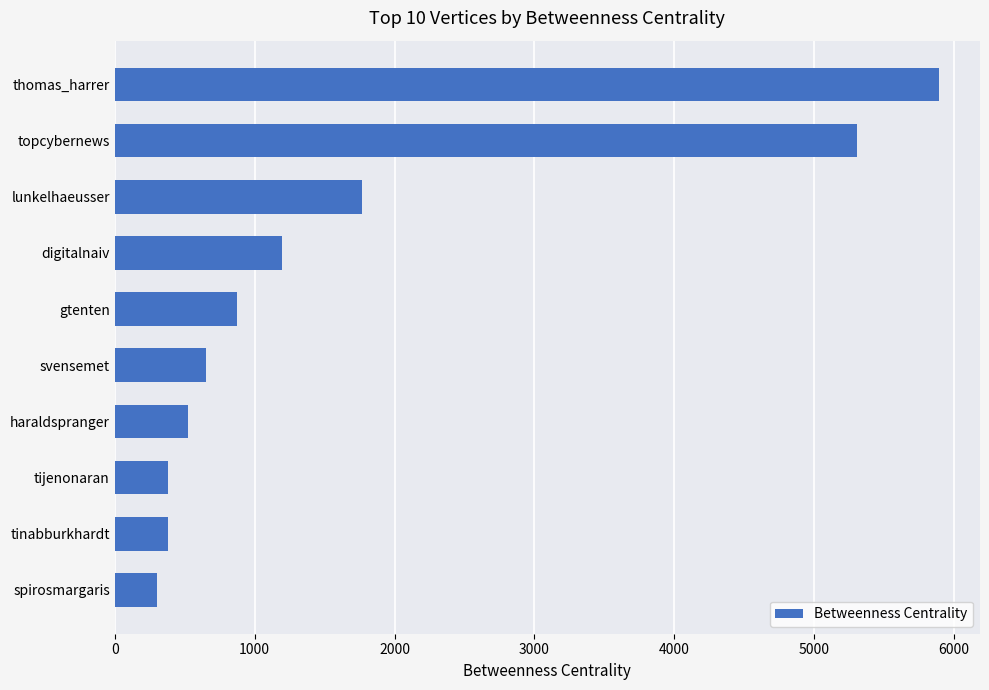

Is it true that the value at tijenonaran is 377.3?

True